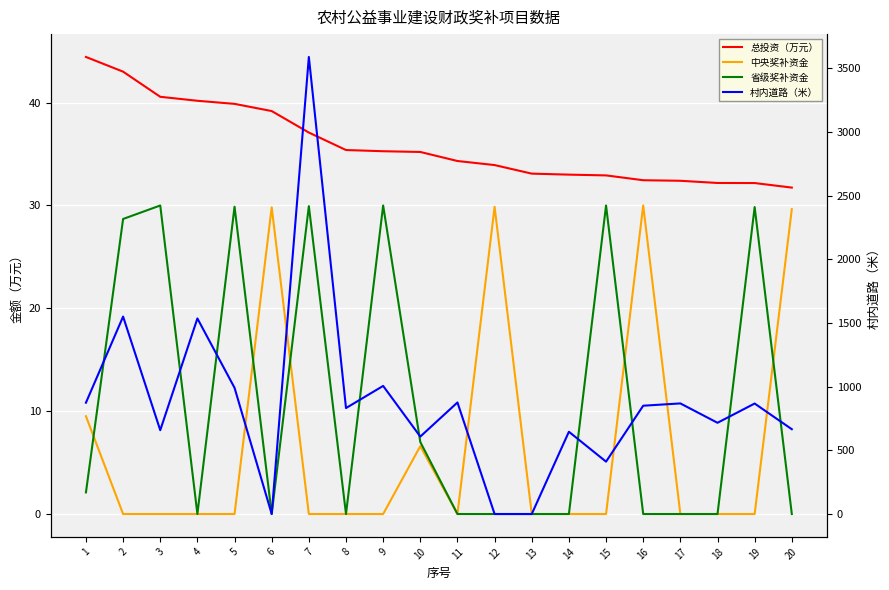

Is it true that 总投资（万元） equals 34.3 at 11?

True